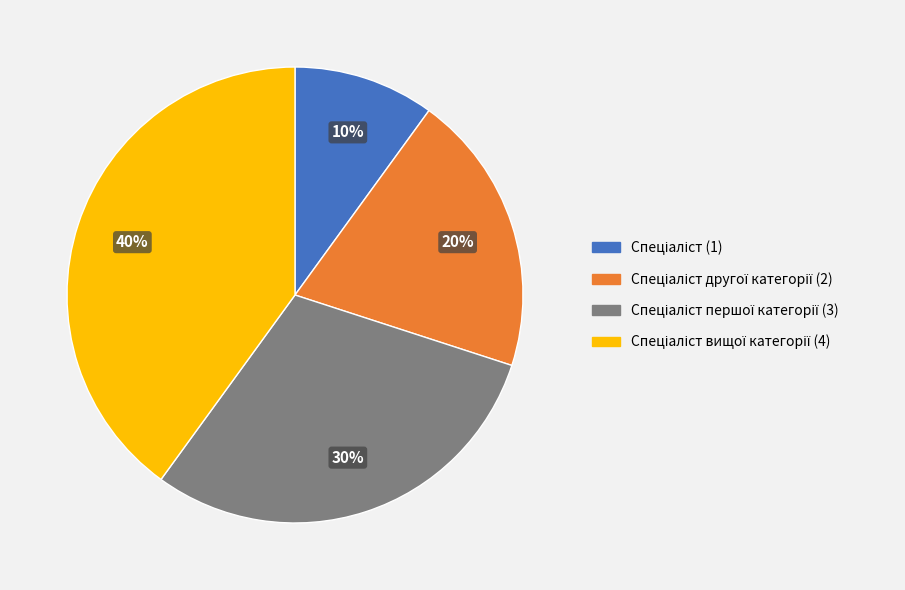

Does any single category account for the majority?

No